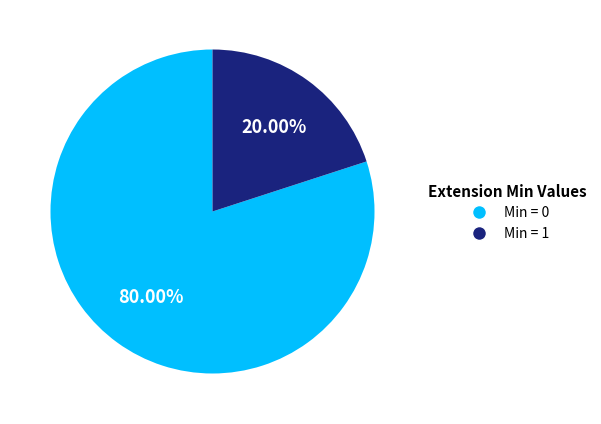

Is there any slice that represents more than half of the pie?

Yes